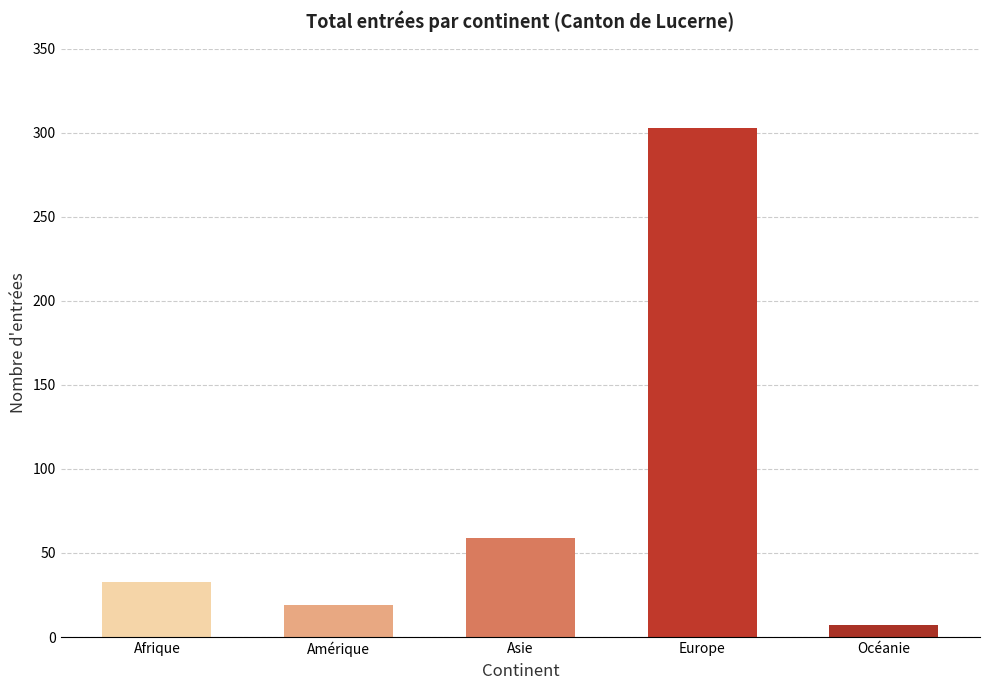

Reading left to right, extract all data points from this chart.

Afrique=33	Amérique=19	Asie=59	Europe=303	Océanie=7